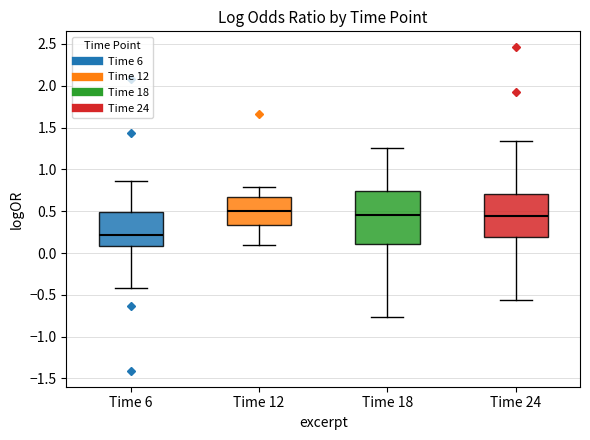

Which box's median line is the highest?

Time 12